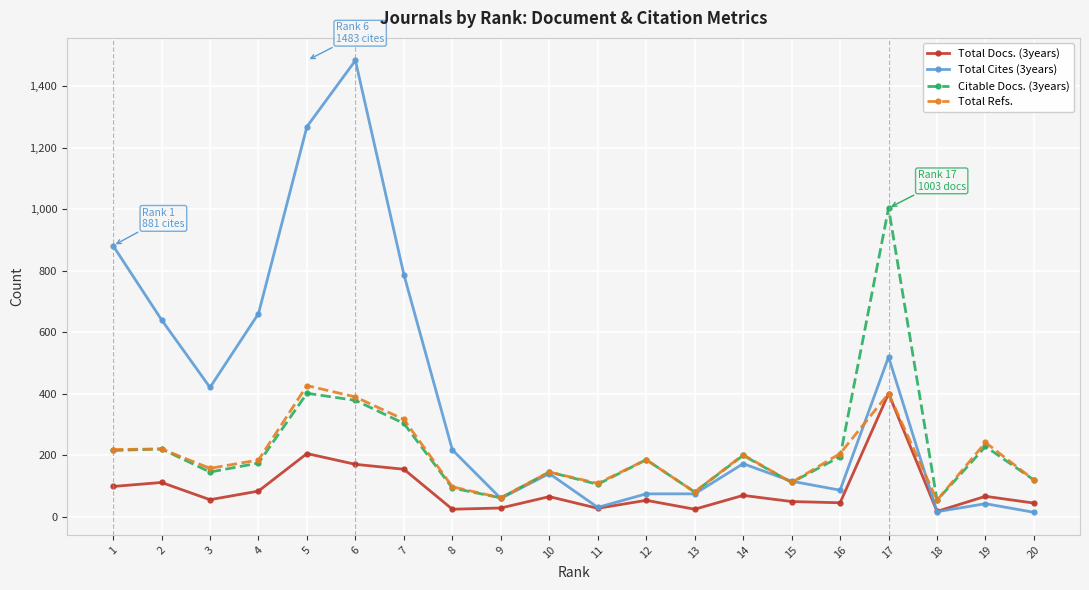

Rank the series by their maximum value, from highest to lowest.

Total Cites (3years), Citable Docs. (3years), Total Refs., Total Docs. (3years)